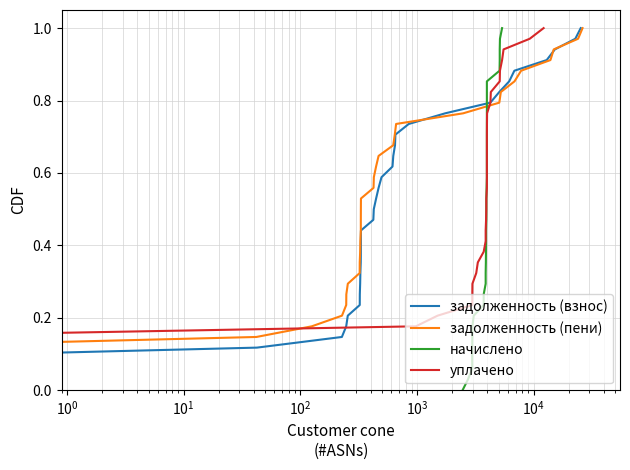

Rank the series by their maximum value, from highest to lowest.

задолженность (взнос), задолженность (пени), начислено, уплачено